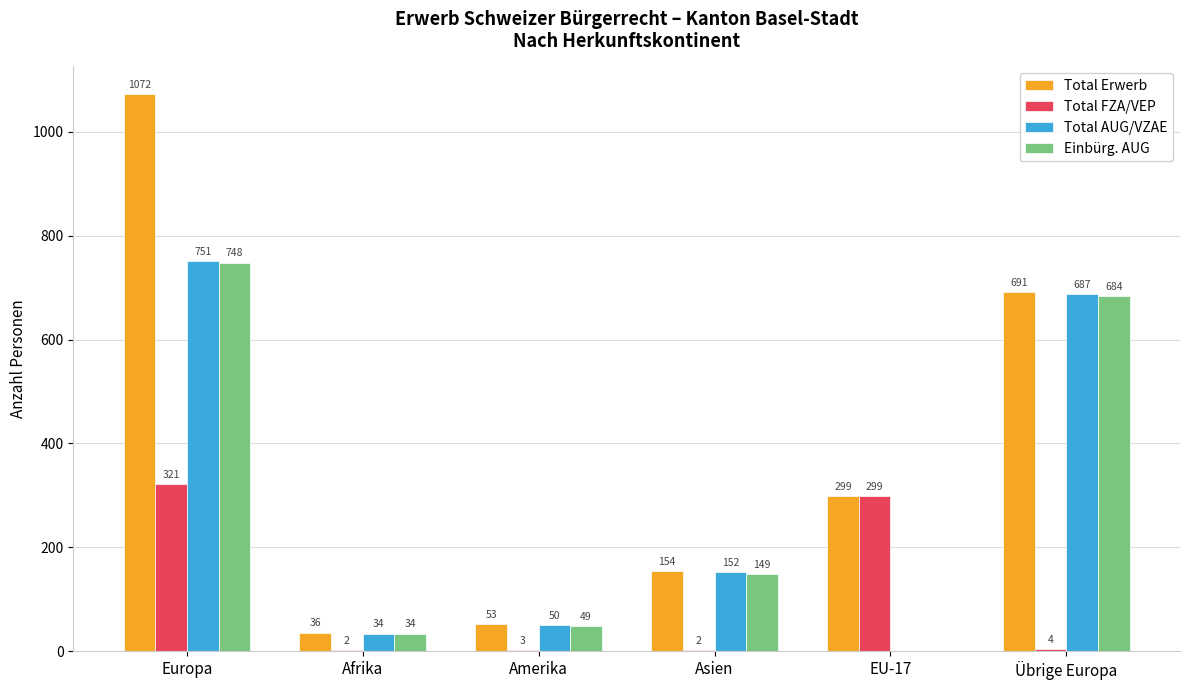

Is it true that Total FZA/VEP equals 321 at Europa?

True